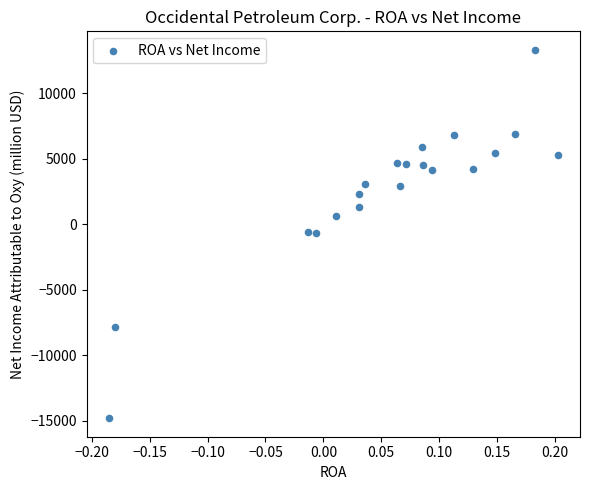

What is the range of Y values (max minus min)?

28135